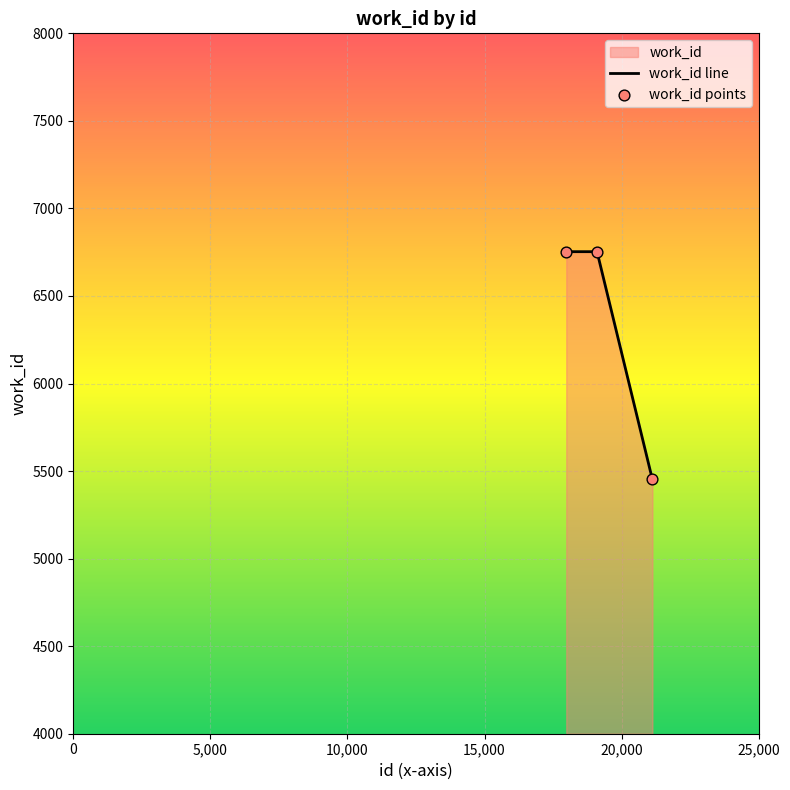

What is the change in value from 17982 to 21123?

-1301